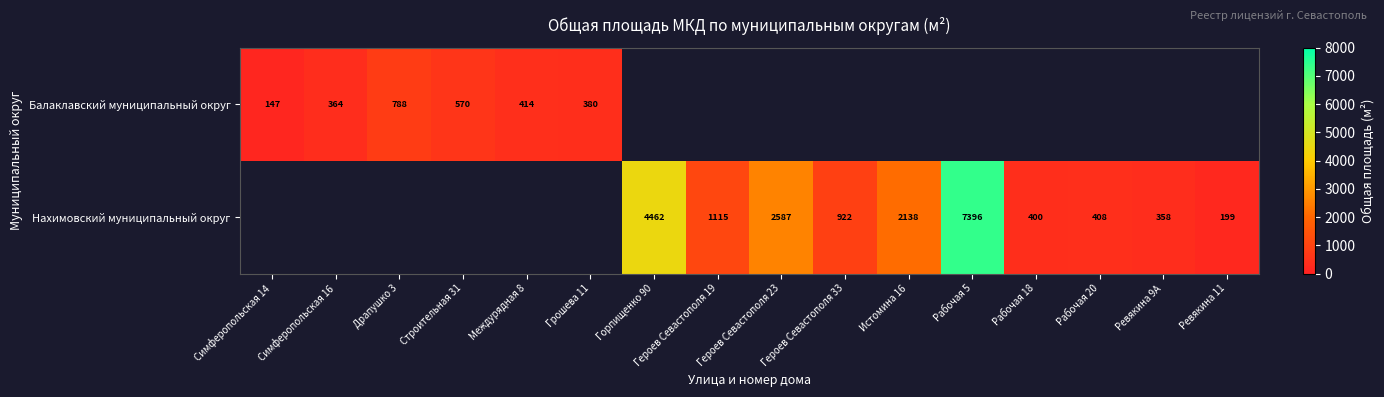

At which category does the chart reach its minimum across all series?

Симферопольская 14